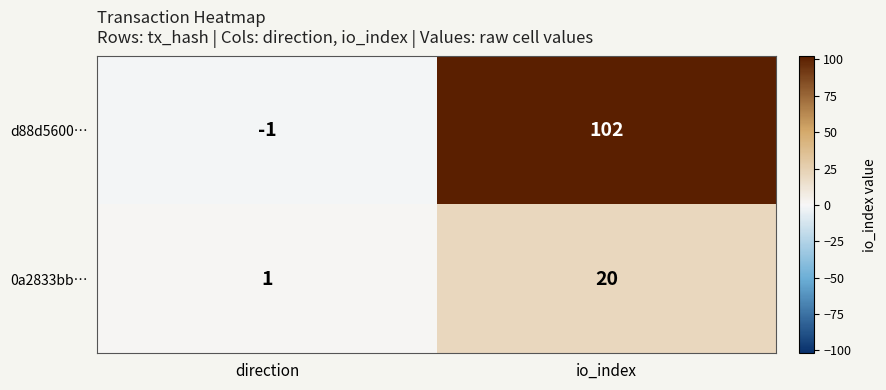

Count the number of categories in the chart.

2